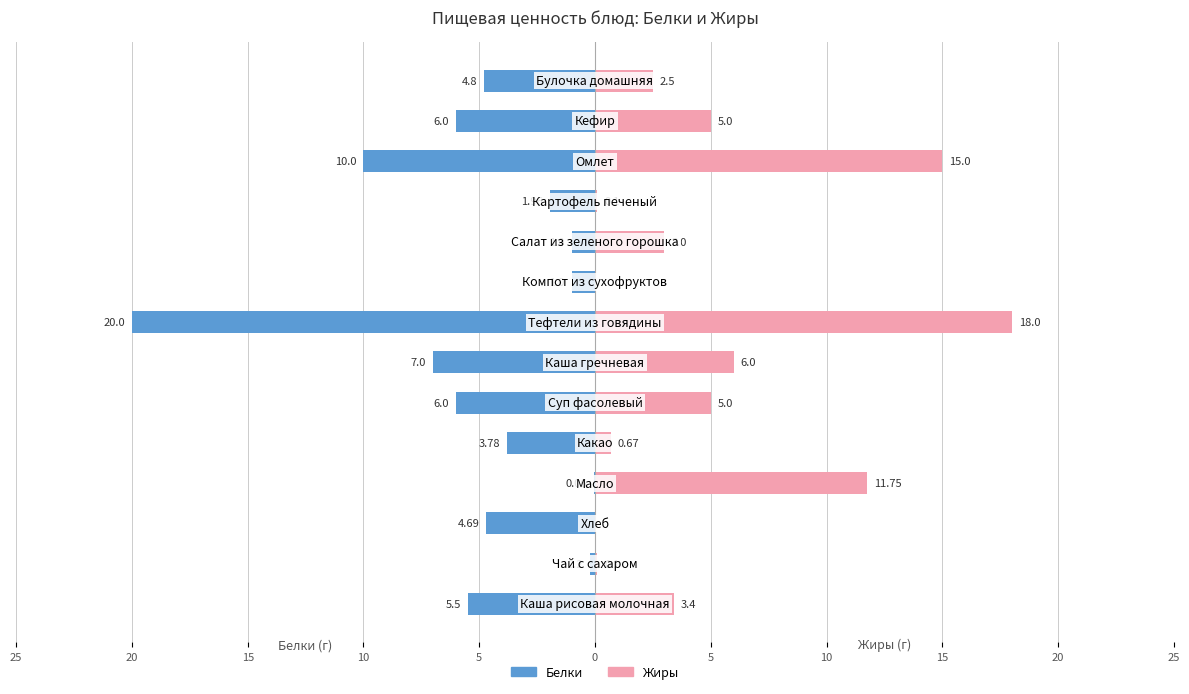

Rank the series by their average value, from highest to lowest.

Жиры, Белки